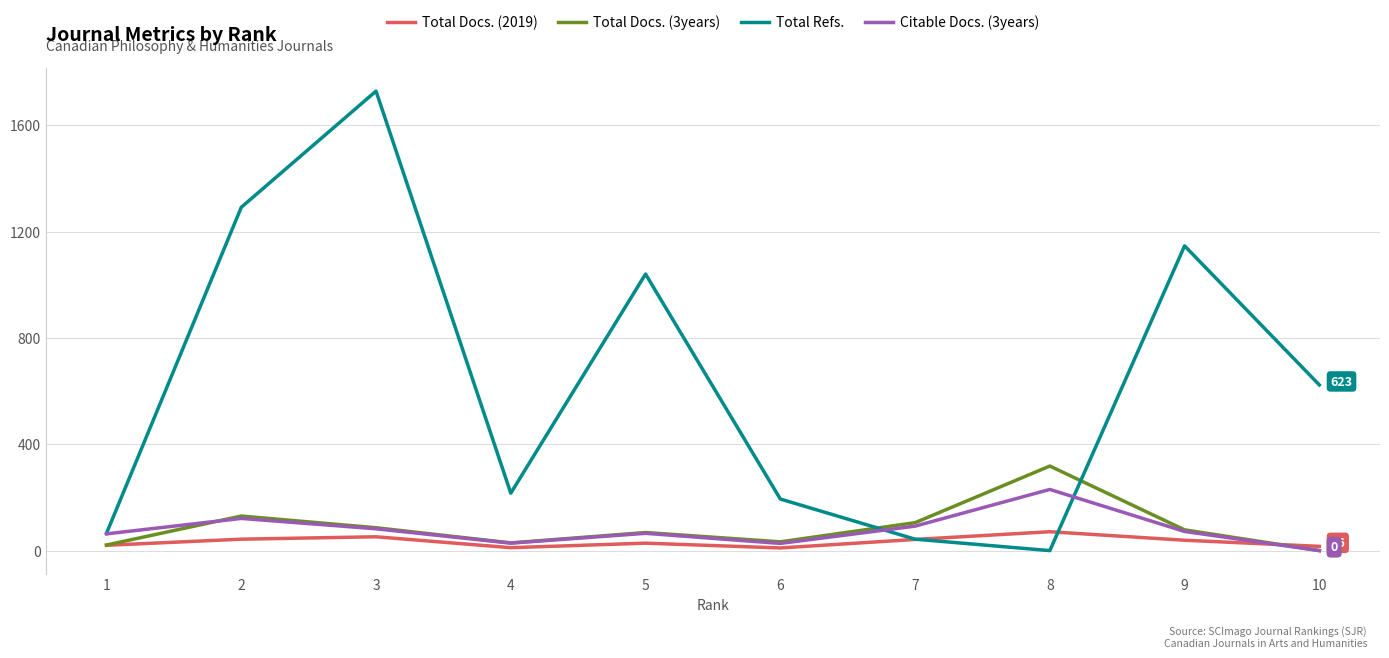

Which series has the largest range (max minus min)?

Total Refs.